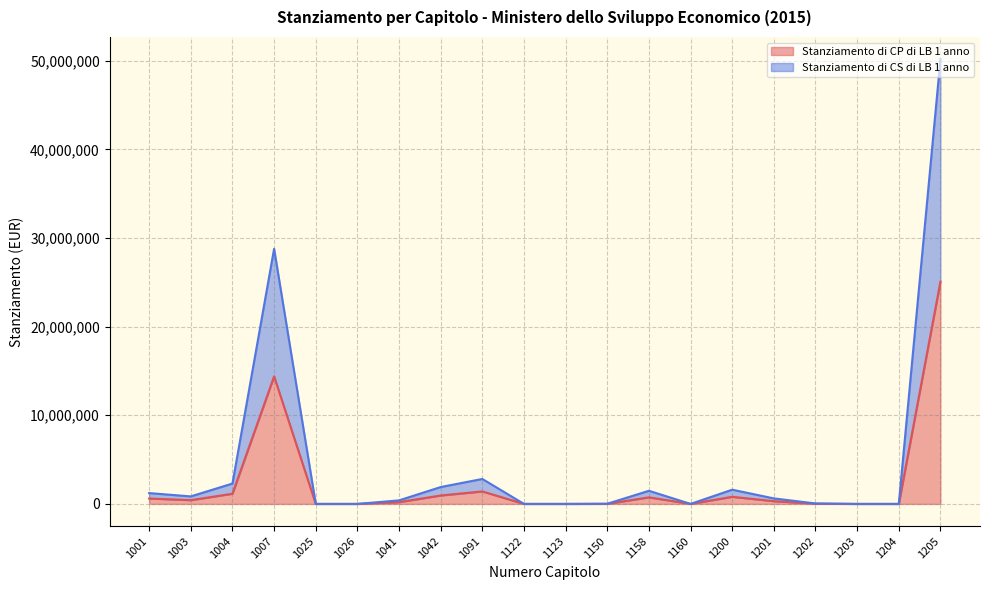

True or false: Stanziamento di CS di LB 1 anno and Stanziamento di CP di LB 1 anno intersect in this chart.

False